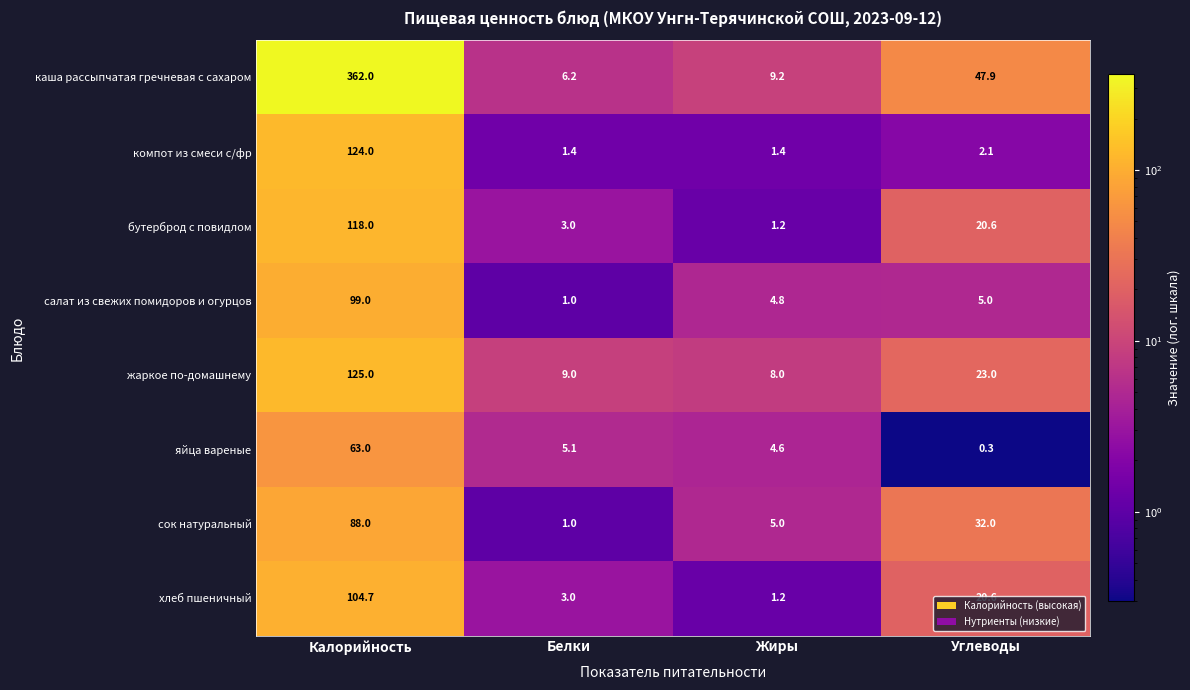

At which label is хлеб пшеничный closest to 52?

Углеводы